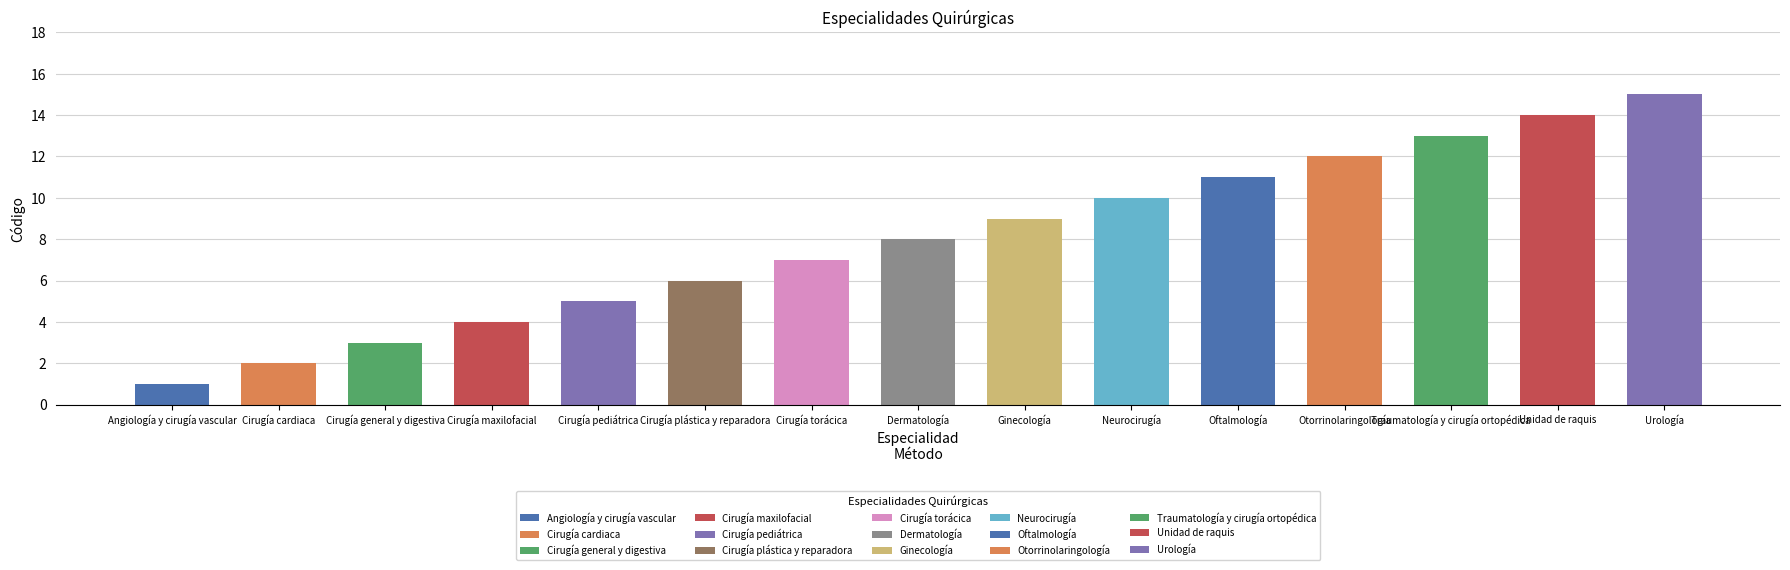

What is the maximum value shown in the chart?

15